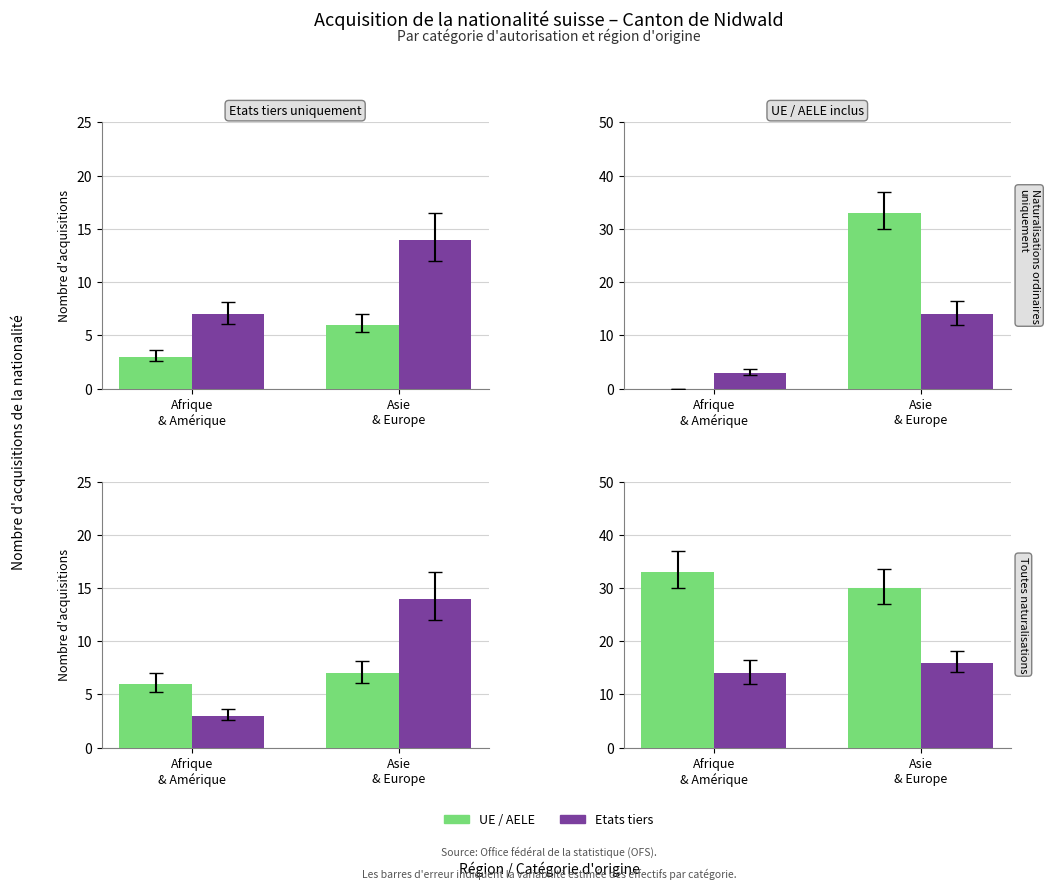

The Etats tiers series shows 5 at Asie
& Europe. True or false?

False